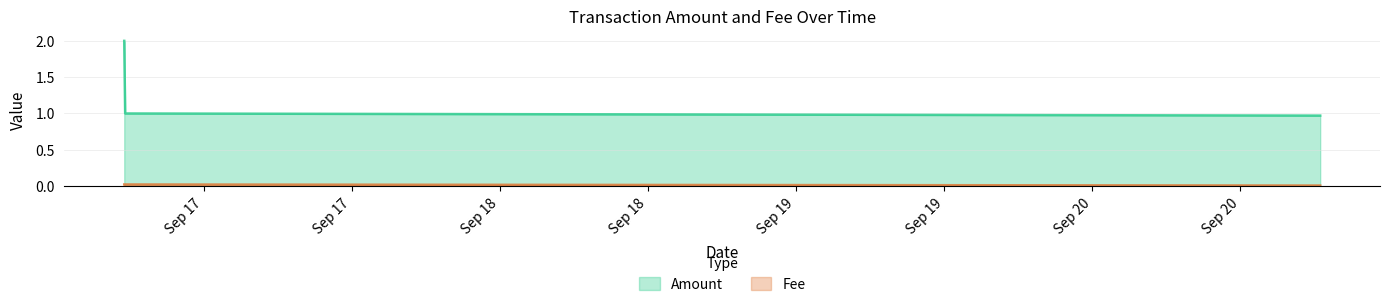

Count the Amount values in the range 0 to 1.

3